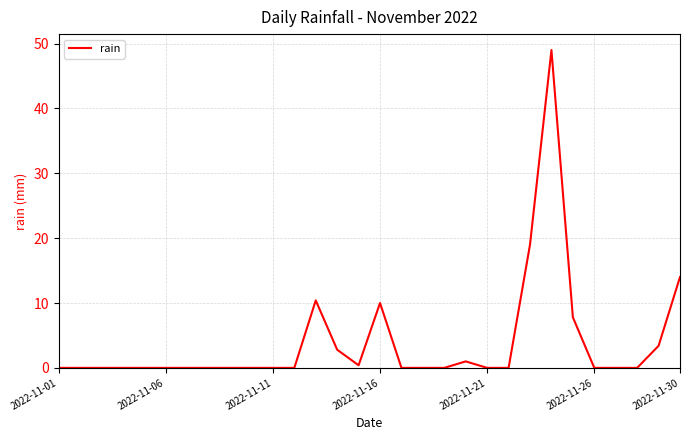

What is the difference between the maximum and minimum values?

49.0